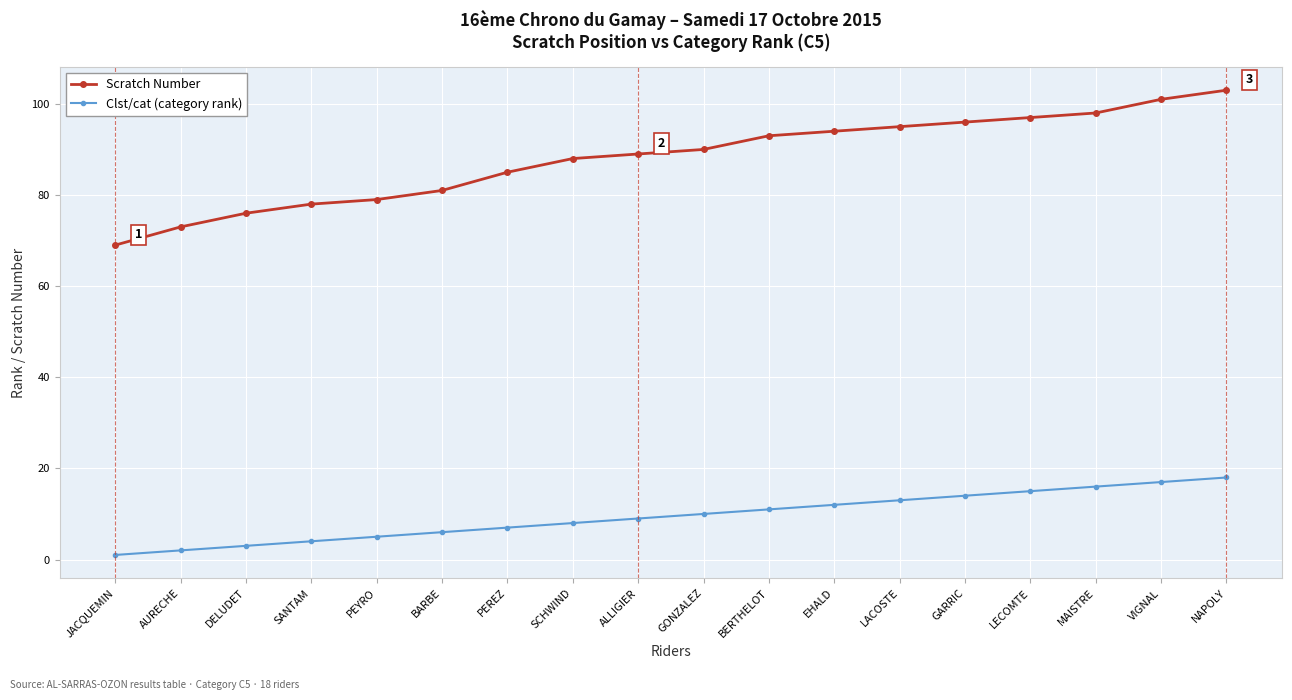

What is the sum of all Scratch Number values?

1585